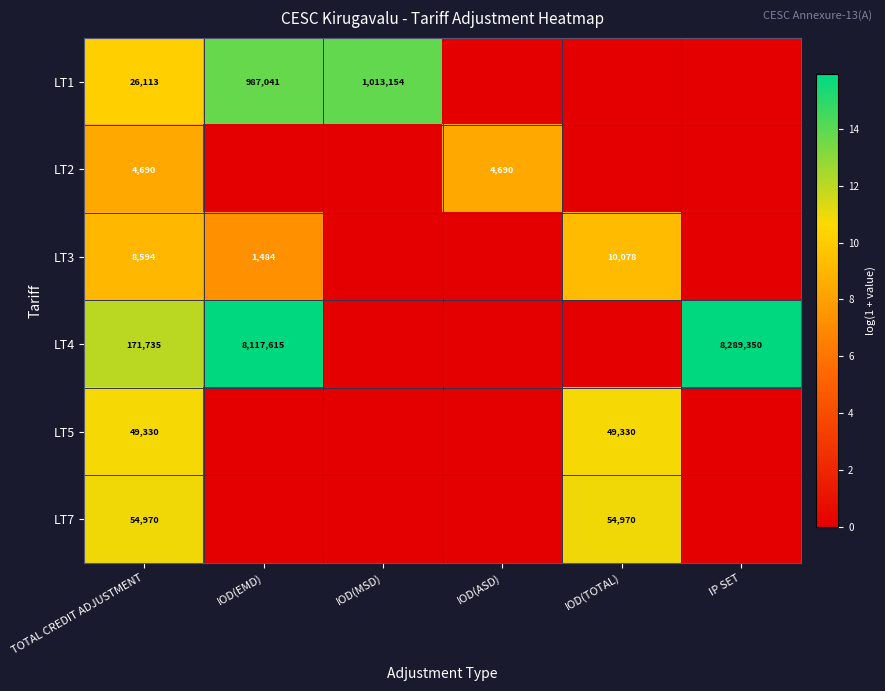

Between IOD(MSD) and IOD(TOTAL), which is larger?

IOD(MSD)